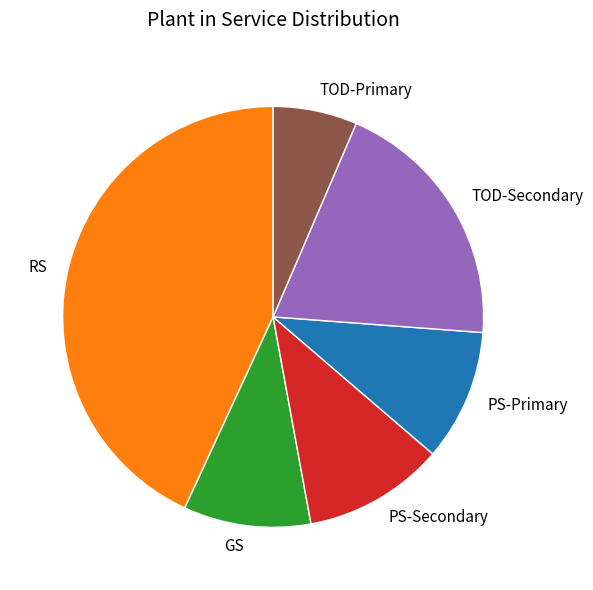

Is it true that RS is 43% of the pie?

True